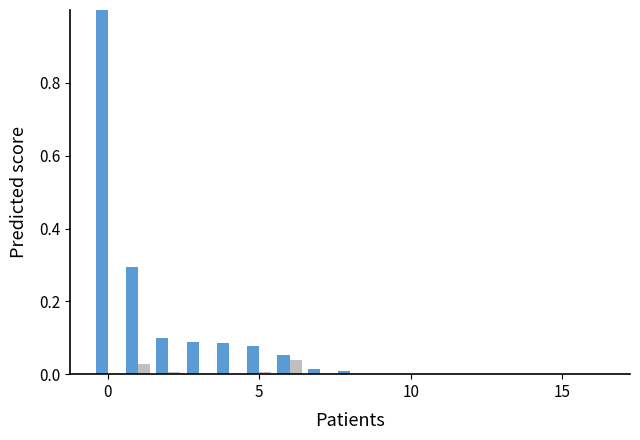

What is the maximum value shown in the chart?

1.0